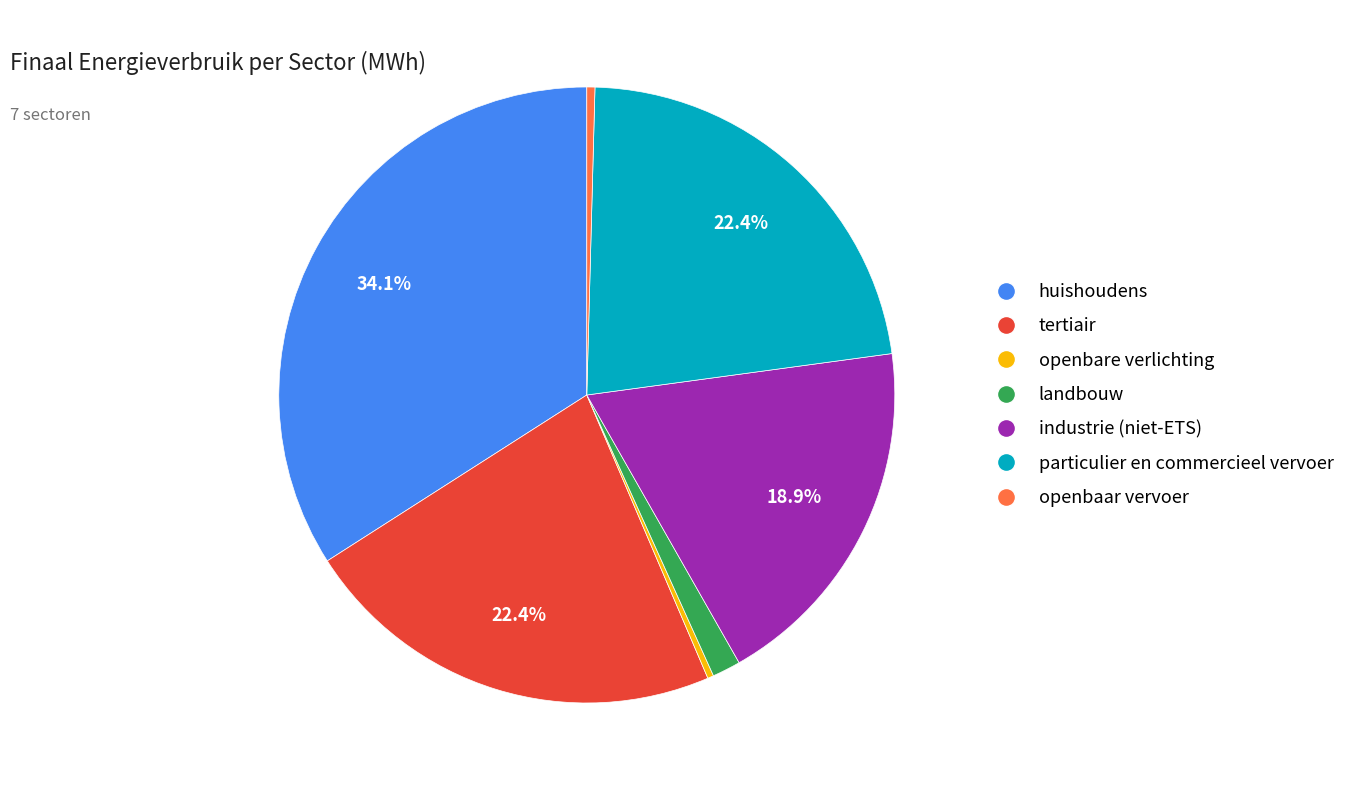

Which category has the biggest portion of the pie?

huishoudens